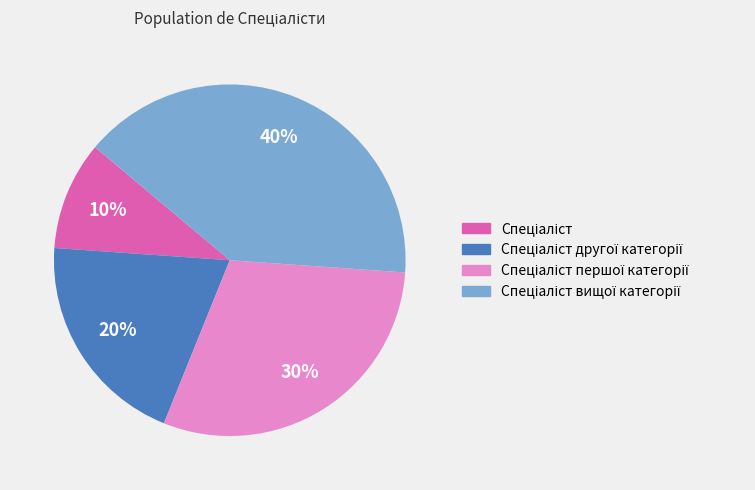

To the nearest percent, what is the difference between the largest and smallest slice percentages?

30%